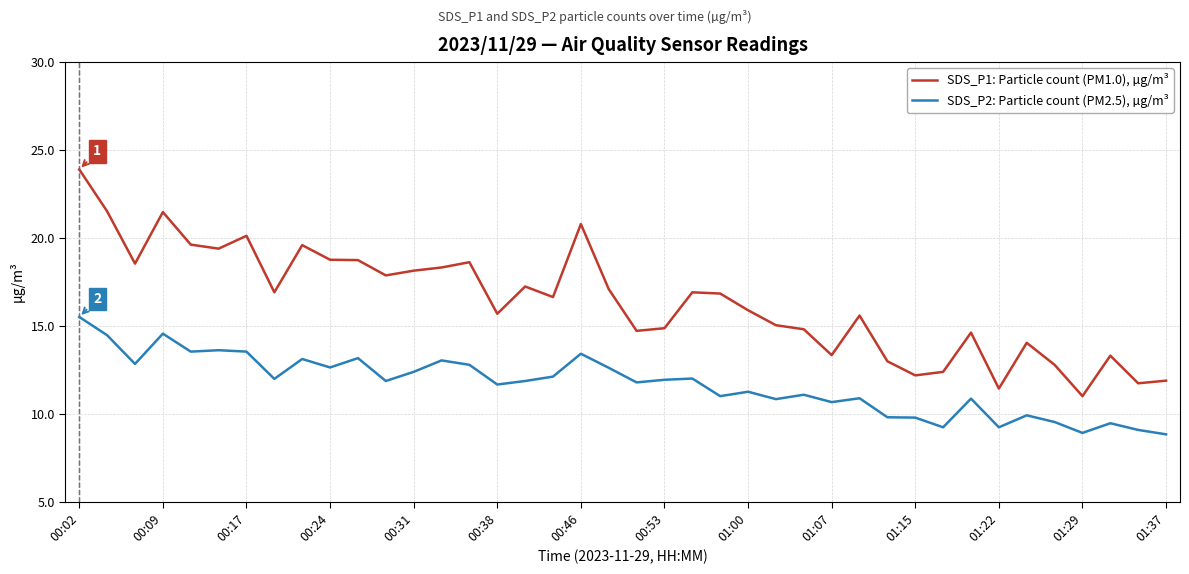

Which series has the largest range (max minus min)?

SDS_P1: Particle count (PM1.0), µg/m³